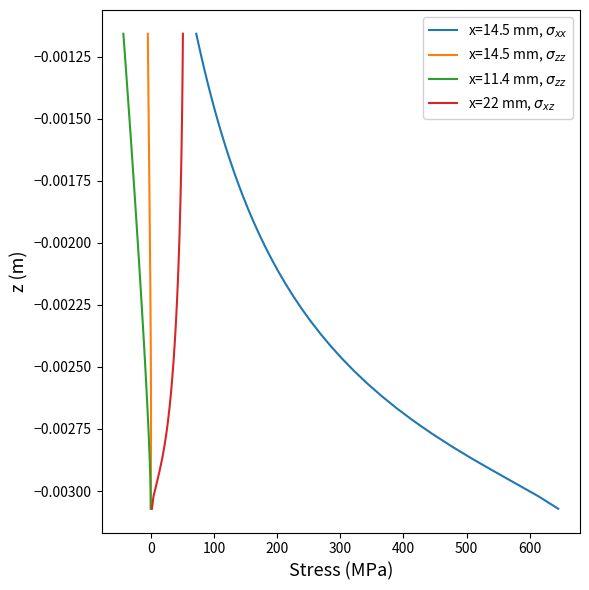

True or false: the data shows -0.0 at 27.

False